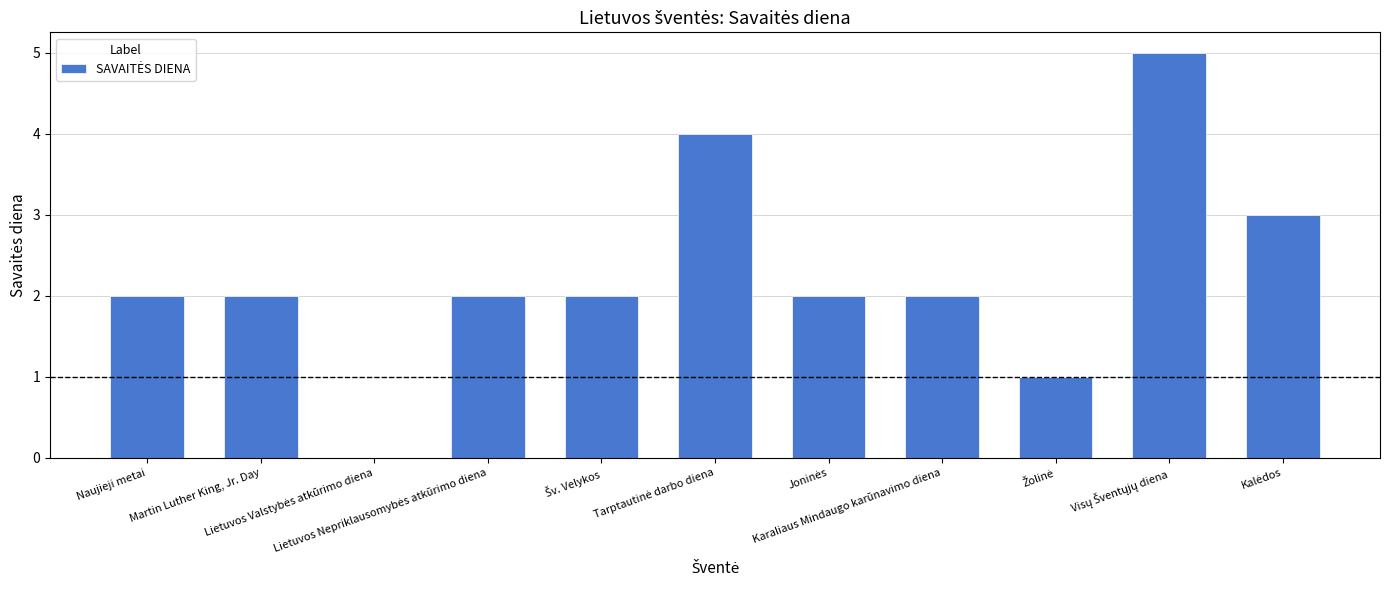

What is the maximum value shown in the chart?

5